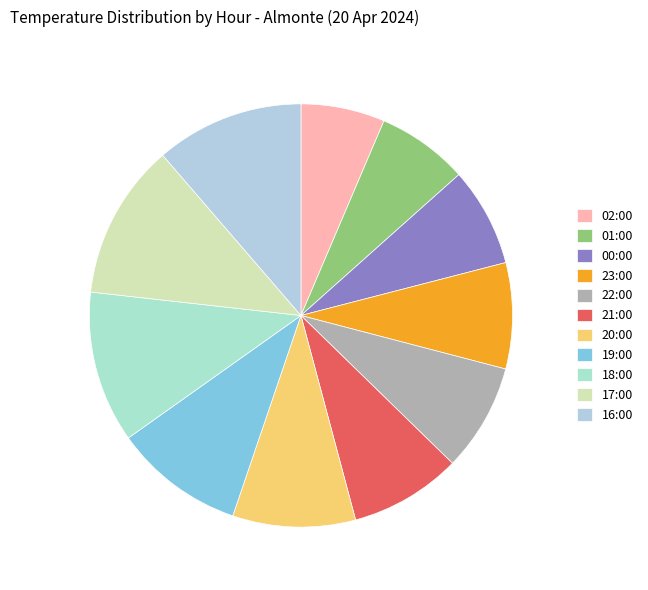

Do 21:00 and 16:00 together represent more than half of the pie?

No